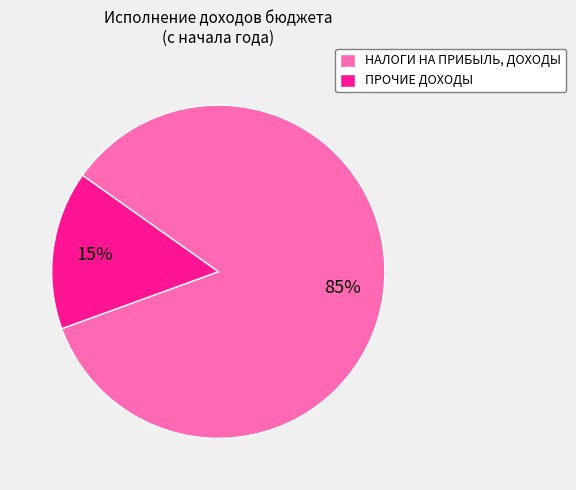

Which category has the biggest portion of the pie?

НАЛОГИ НА ПРИБЫЛЬ, ДОХОДЫ